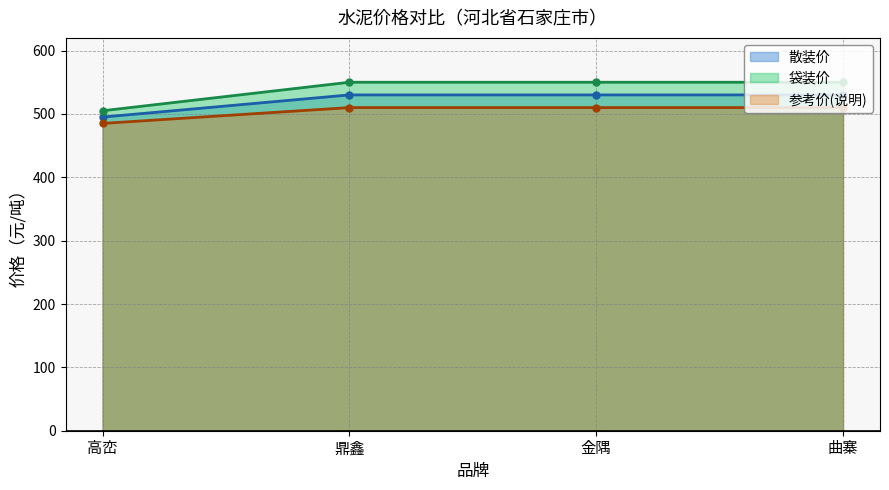

Is the value of 参考价(说明) (线) at 高峦 greater than the value of 袋装价 (线) at 鼎鑫?

No